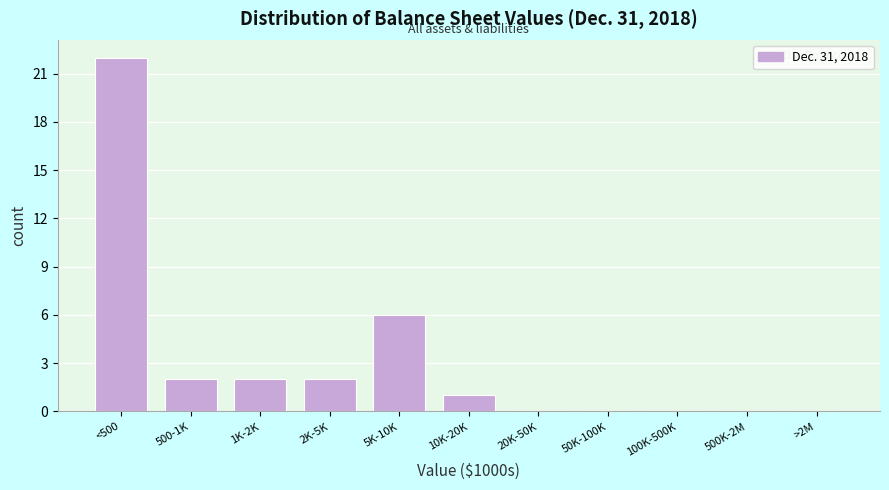

Reading right to left, extract all data points from this chart.

>2M=0	500K-2M=0	100K-500K=0	50K-100K=0	20K-50K=0	10K-20K=1	5K-10K=6	2K-5K=2	1K-2K=2	500-1K=2	<500=22